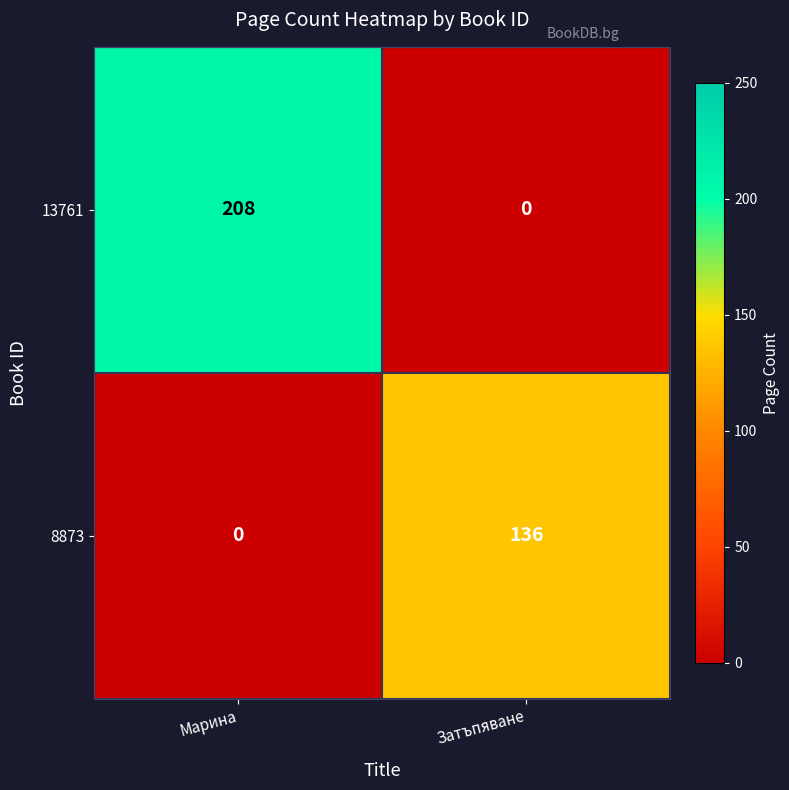

The 13761 series shows 208 at Марина. True or false?

True